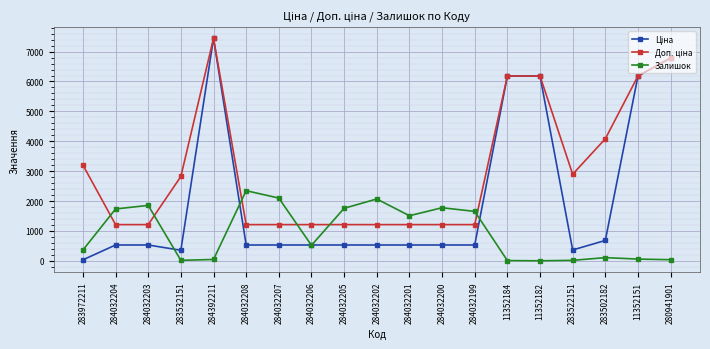

What is the spread (max minus min) of values at 284032203?

1325.8